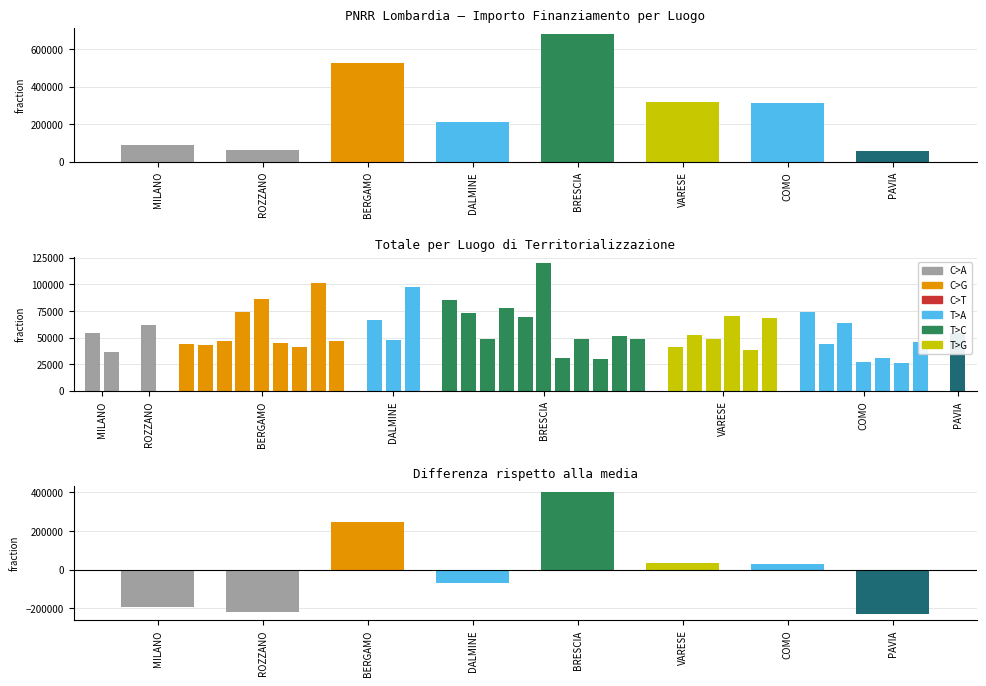

List the labels in order of value, smallest first.

PAVIA, ROZZANO, MILANO, DALMINE, COMO, VARESE, BERGAMO, BRESCIA